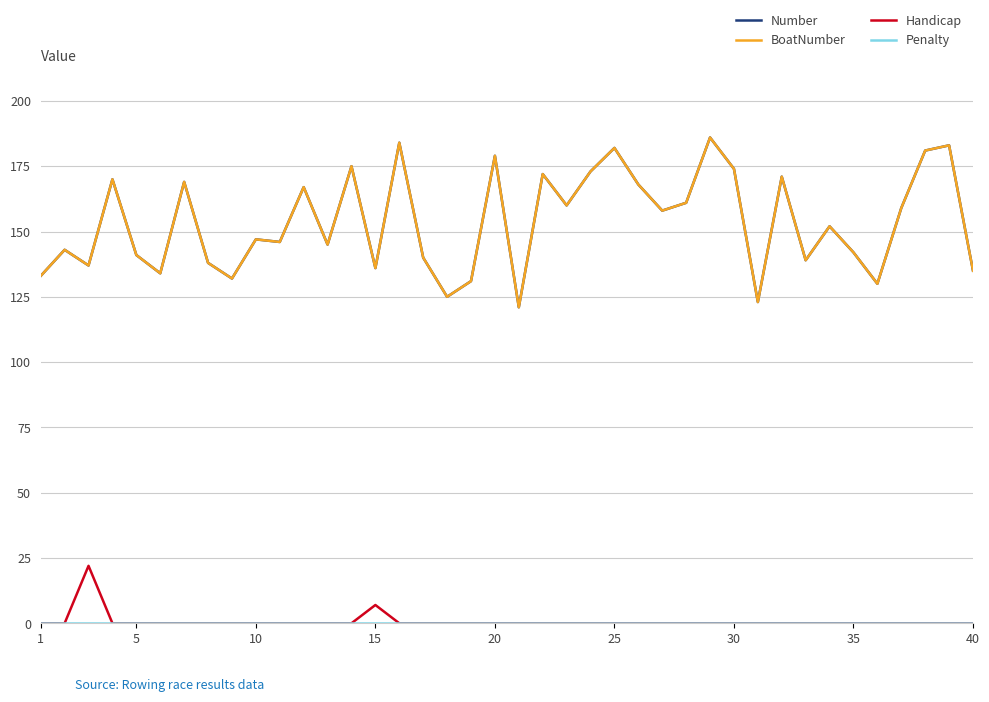

True or false: BoatNumber and Penalty cross at least once.

False